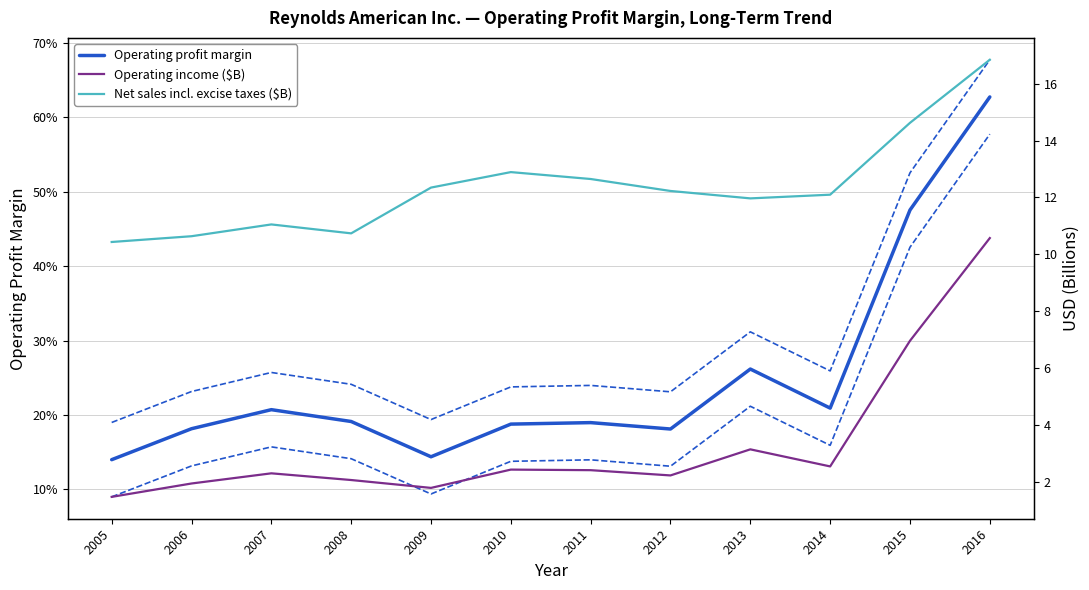

True or false: Operating income ($B) has more than 0 points higher than both neighbors.

True